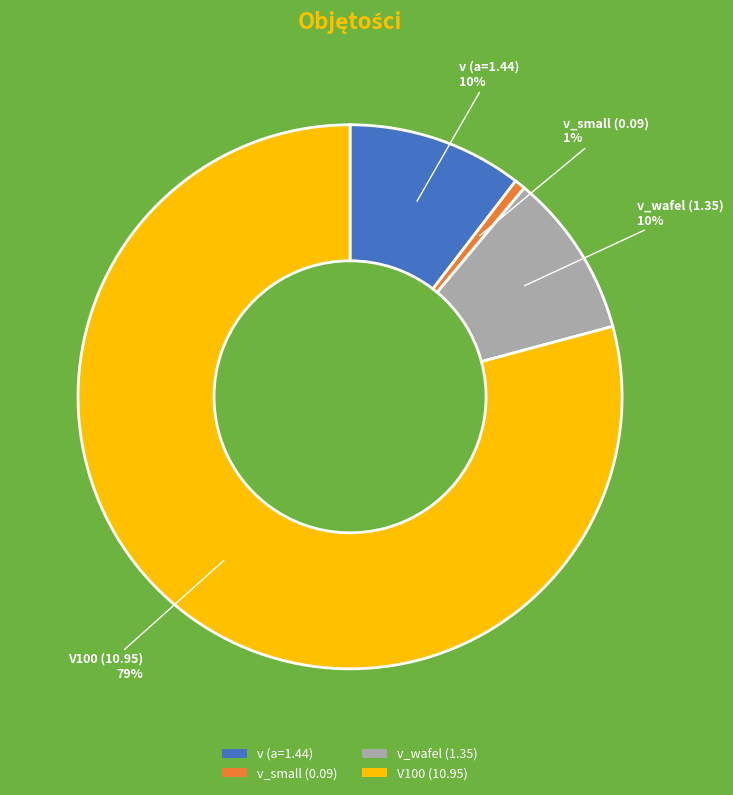

Is the sum of v (a=1.44) and v_wafel (1.35) greater than half?

No